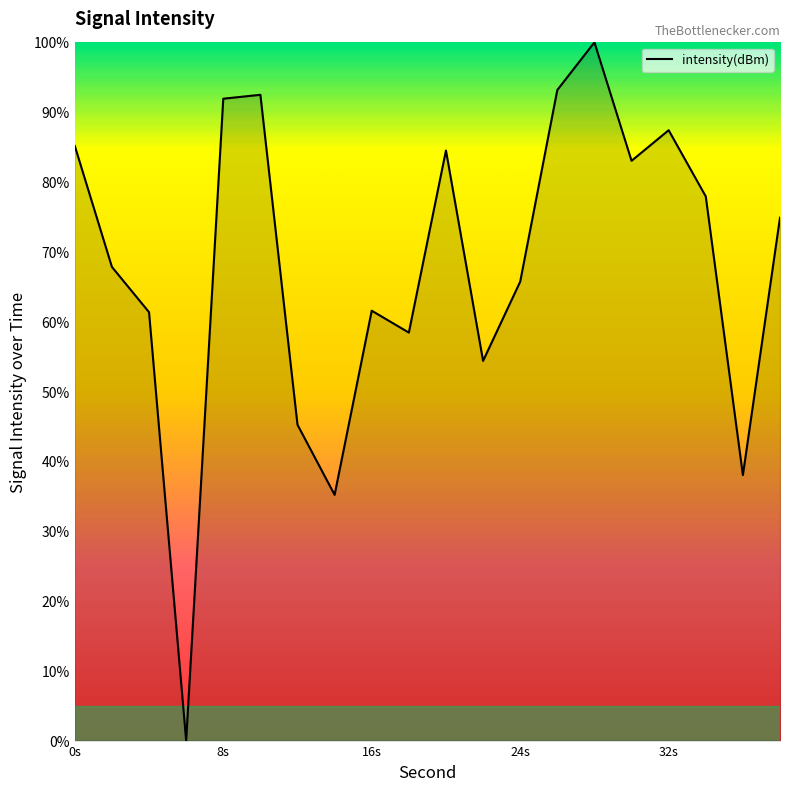

Count the number of values greater than 74.

10